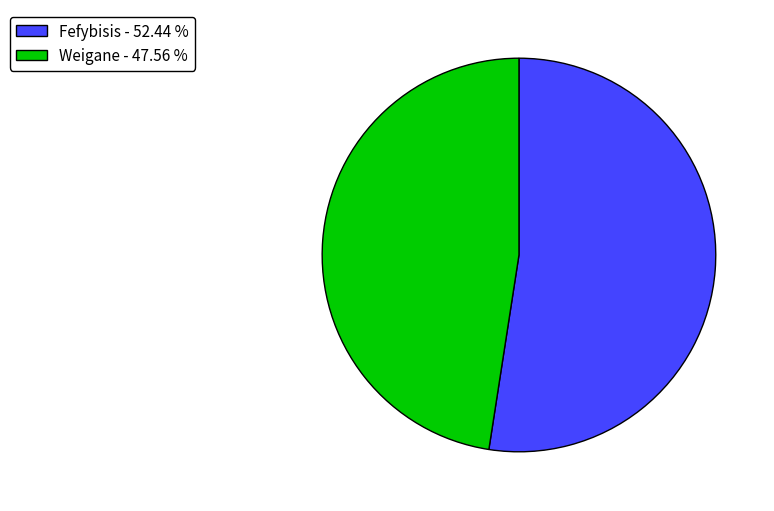

Is Weigane the majority of the pie?

No